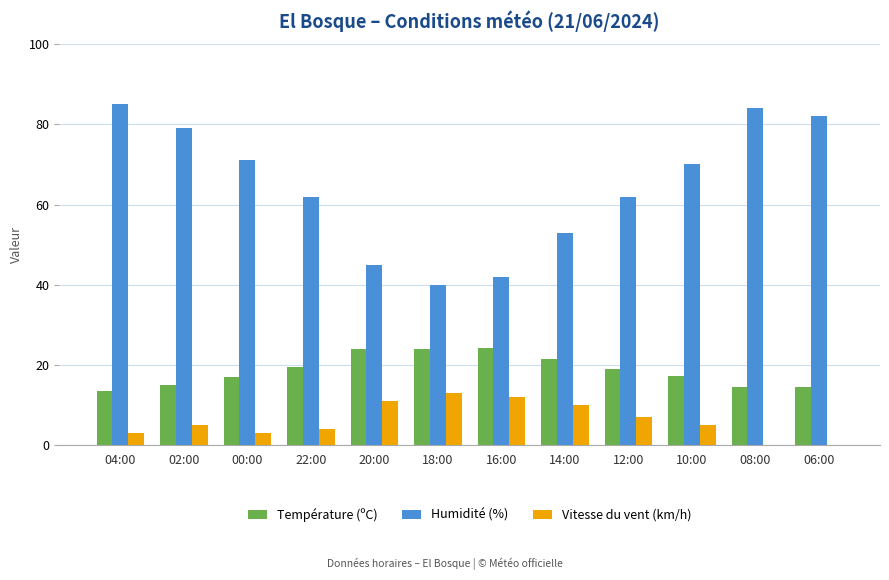

Are the bars grouped side by side (vs. stacked)?

Yes